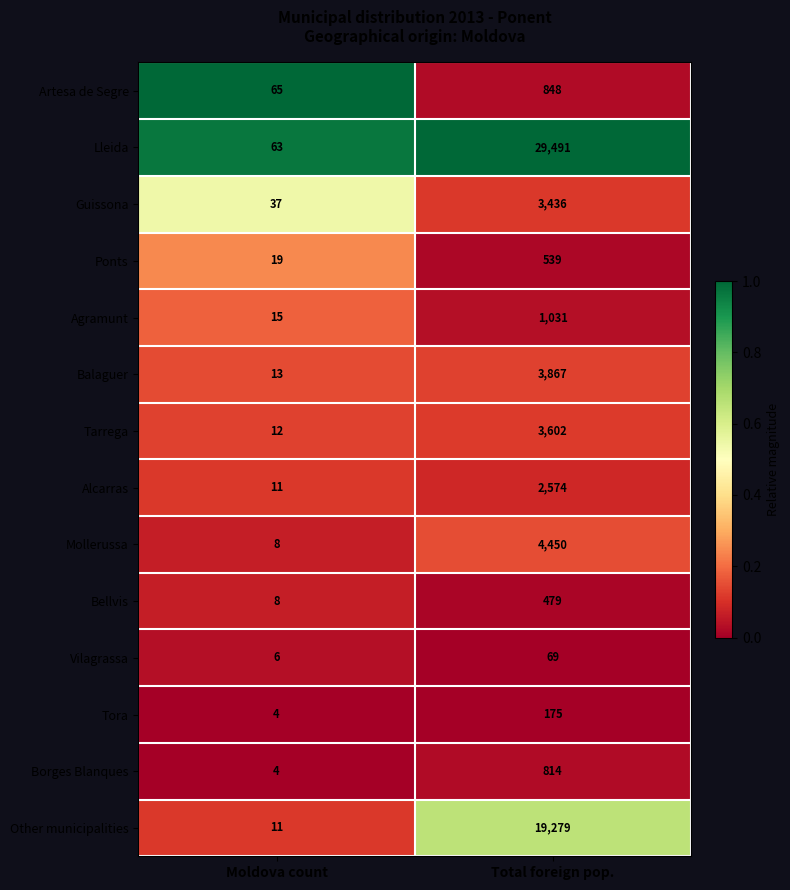

What is the difference between the highest and lowest values at Total foreign pop.?

29422